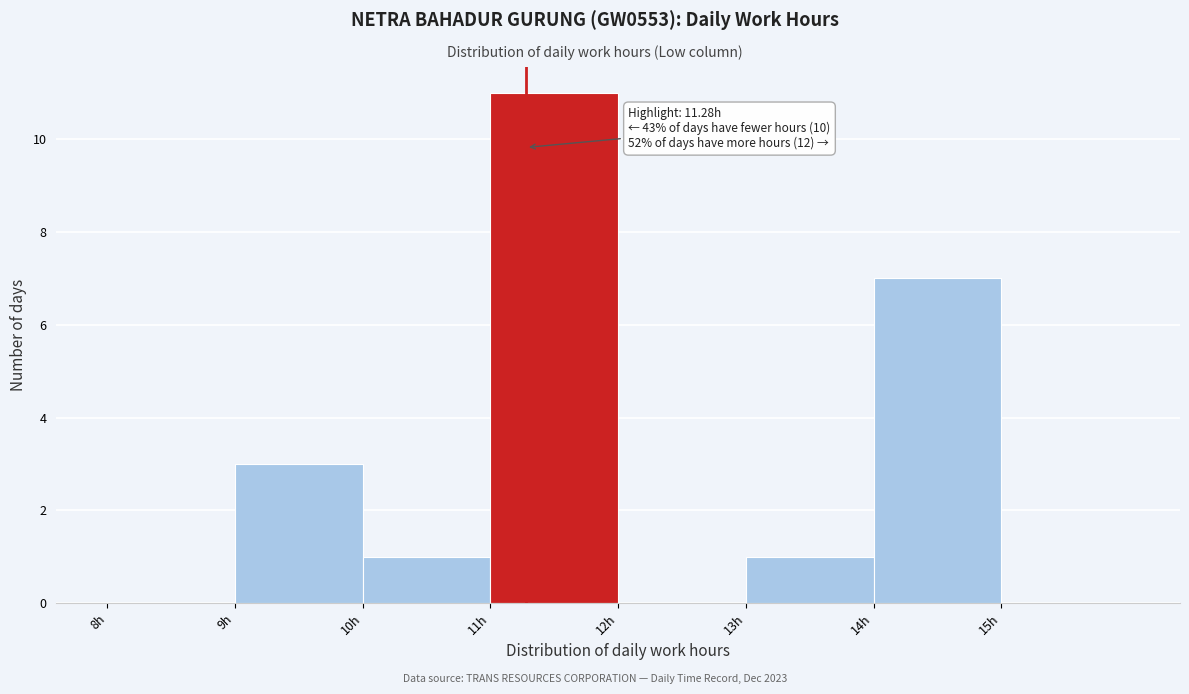

Which range on the x-axis has the tallest bar?

11 to 12